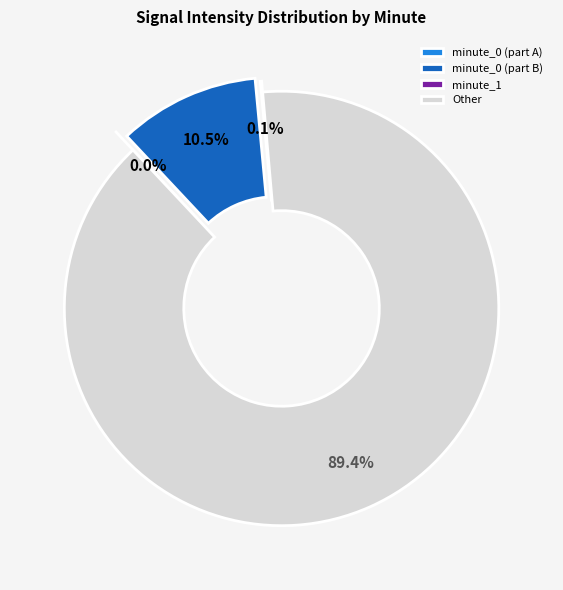

Is it true that minute_0 is 1% of the pie?

False